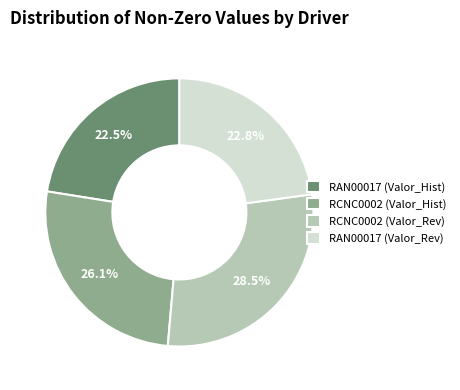

How much of the chart is everything except RCNC0002 (Valor_Rev)?

71.5%